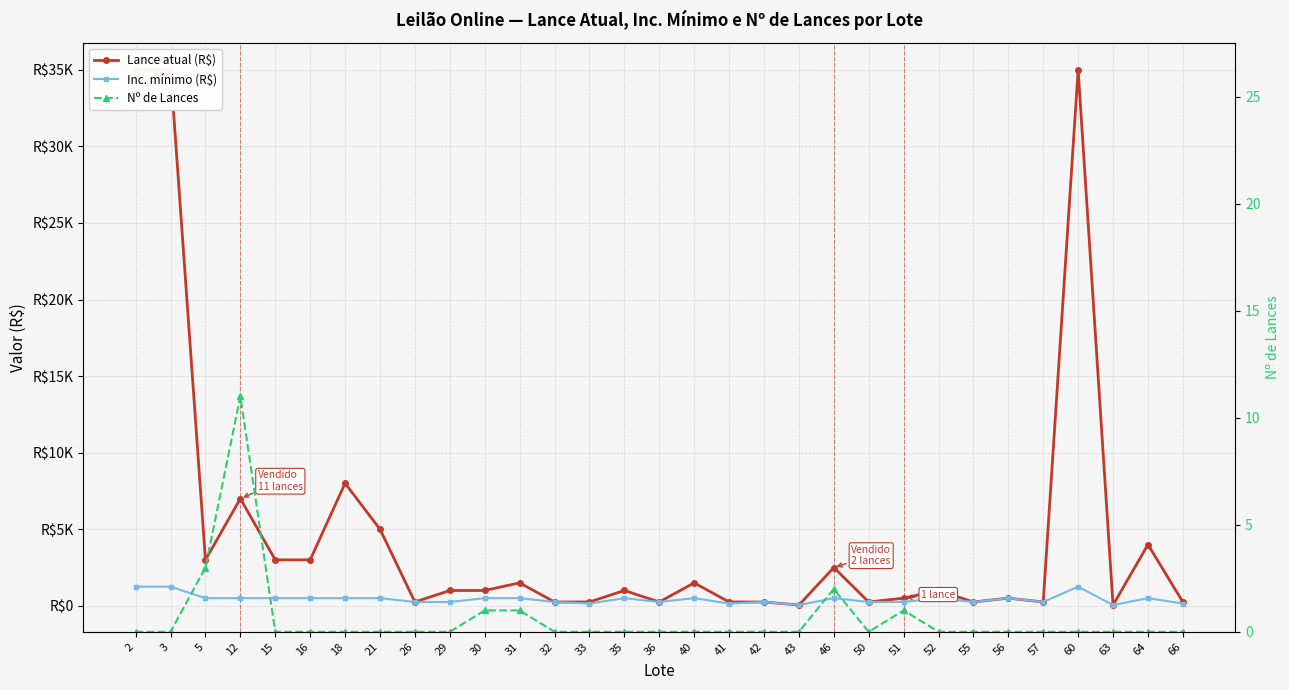

Is this an area chart (filled region under the line)?

No